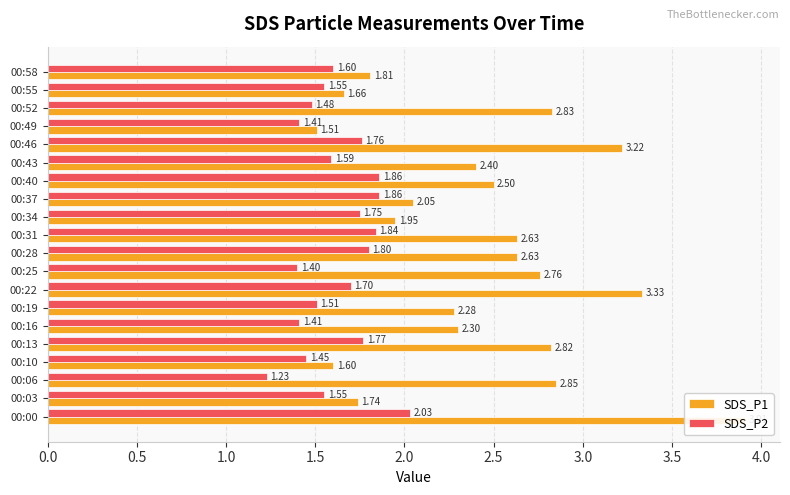

Which series changed the most between 00:34 and 00:40?

SDS_P1